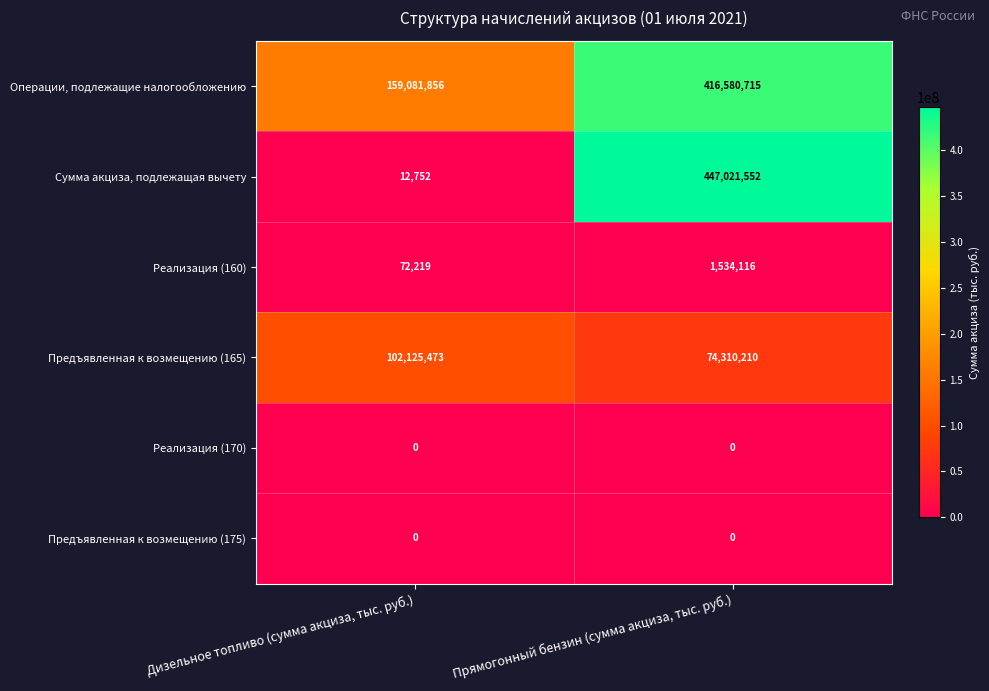

What is the maximum value shown in the chart?

447021552